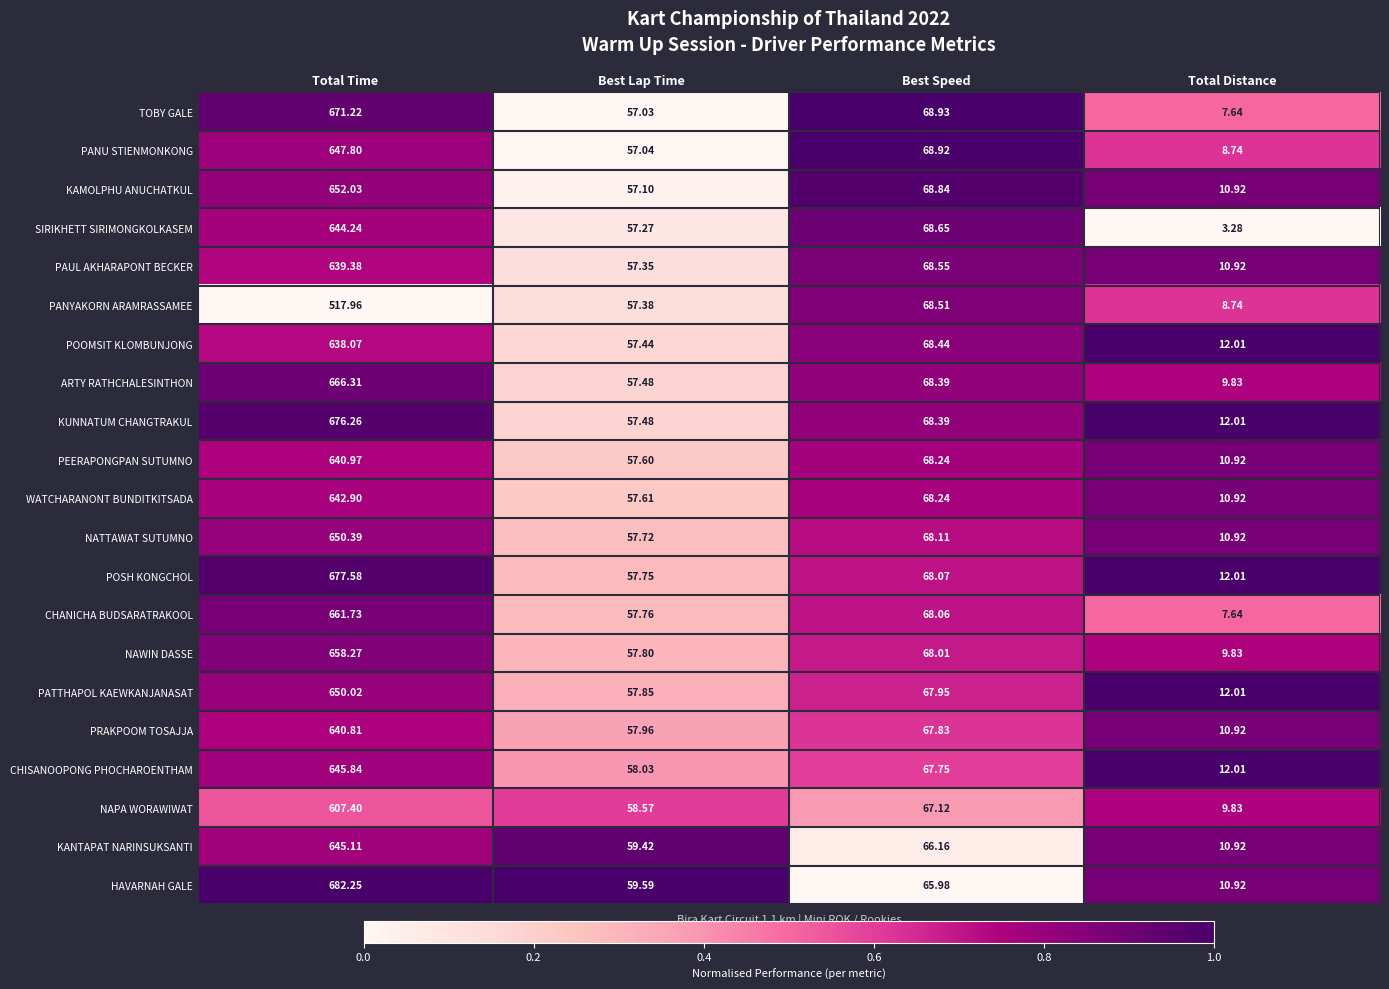

Between Total Time and Best Speed, which series saw the biggest shift?

HAVARNAH GALE